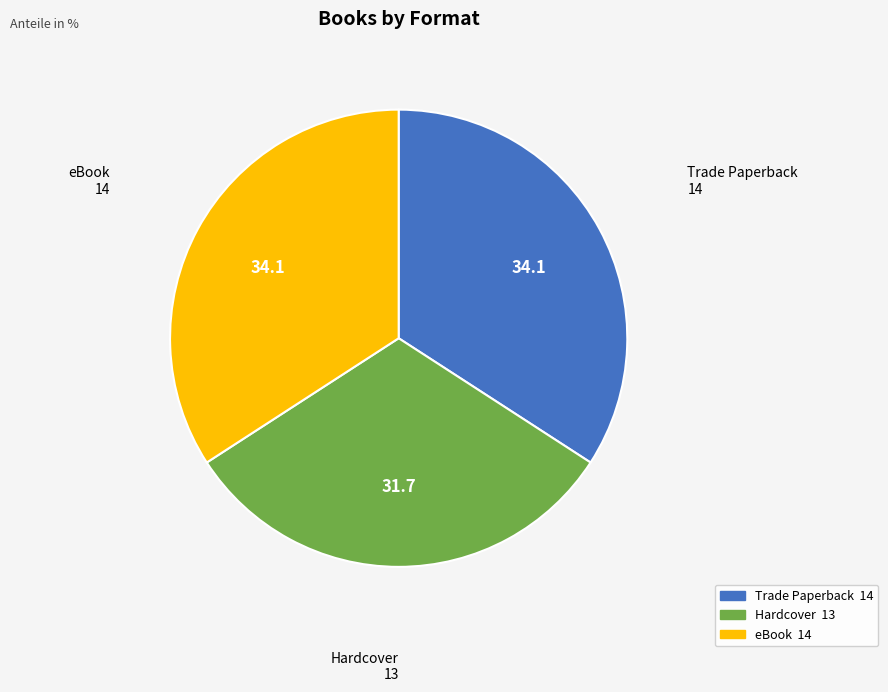

What is the smallest slice in the pie chart?

Hardcover